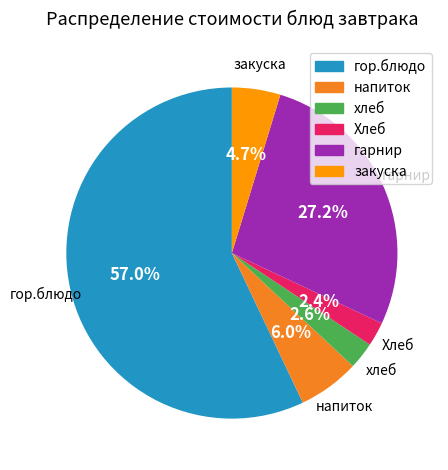

Which category has the biggest portion of the pie?

гор.блюдо